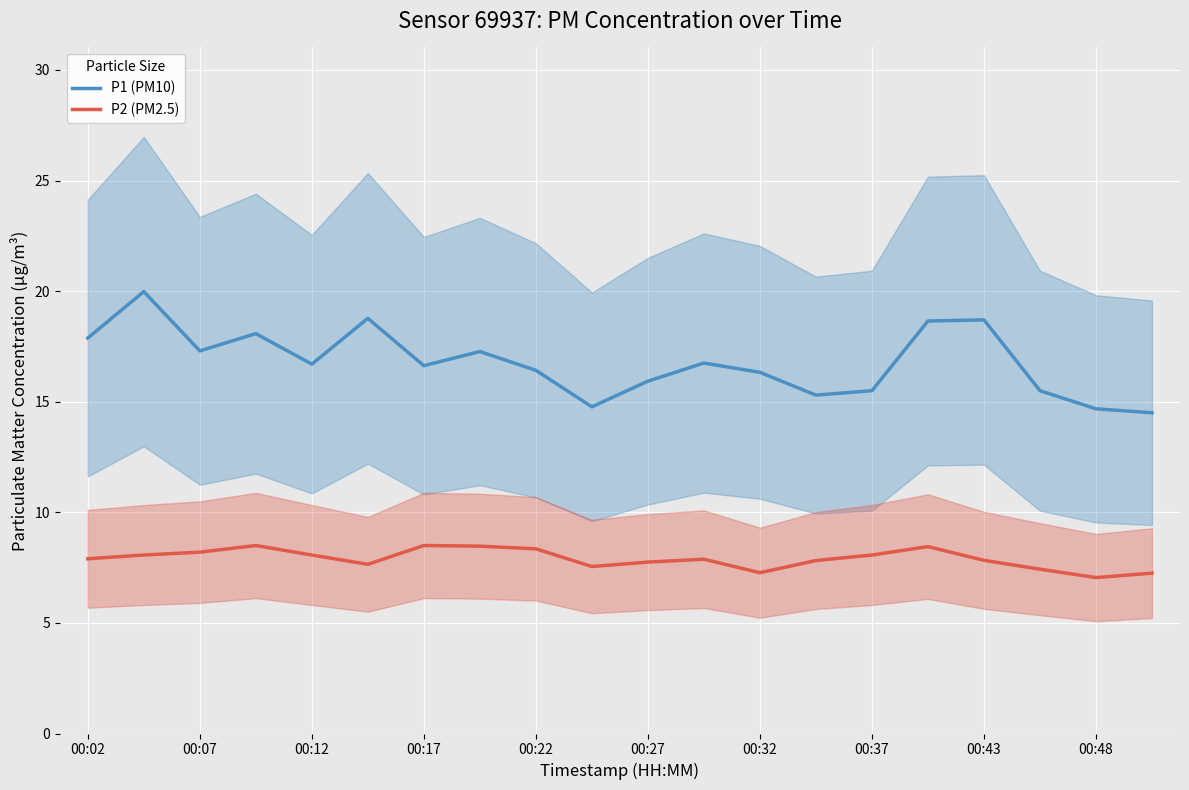

What is the highest value of the P1 (PM10) series?

20.0